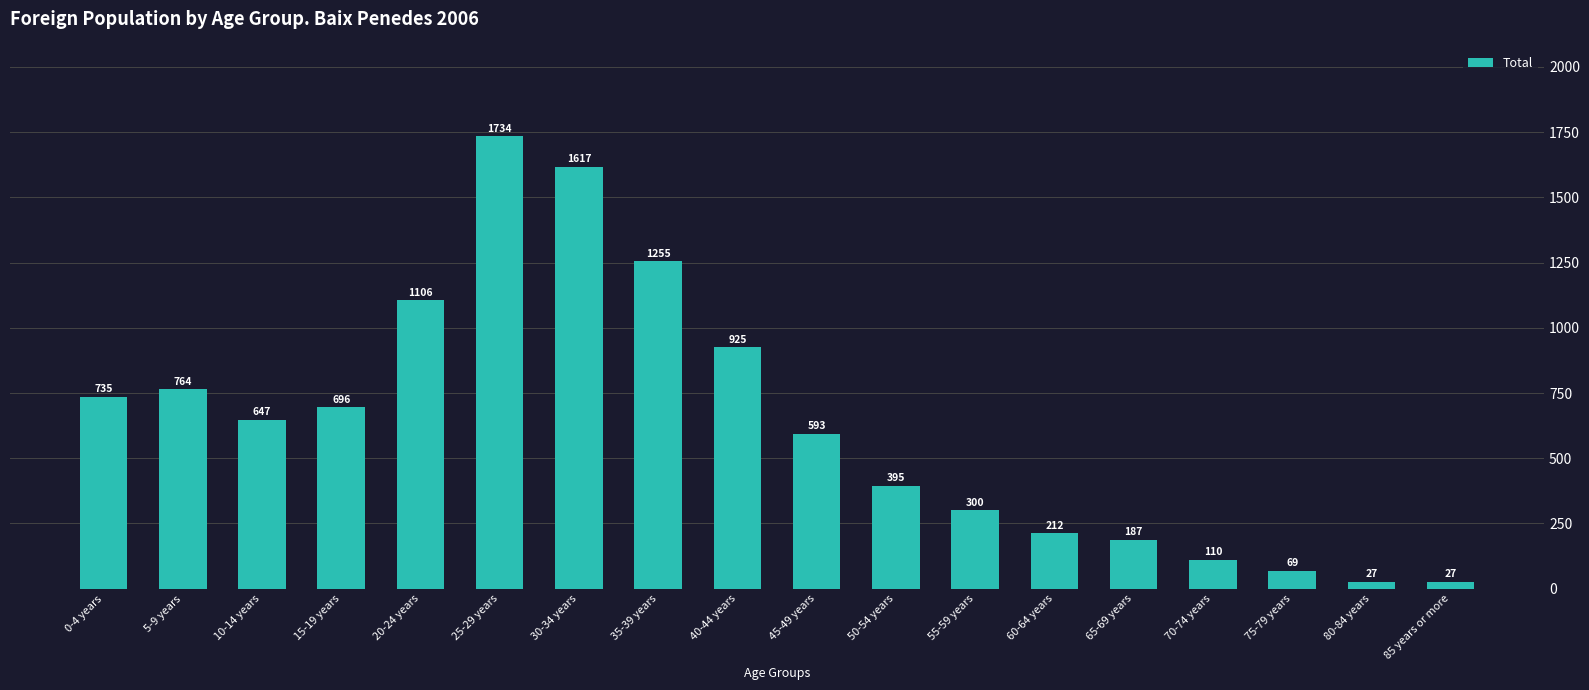

What is the greatest value displayed?

1734